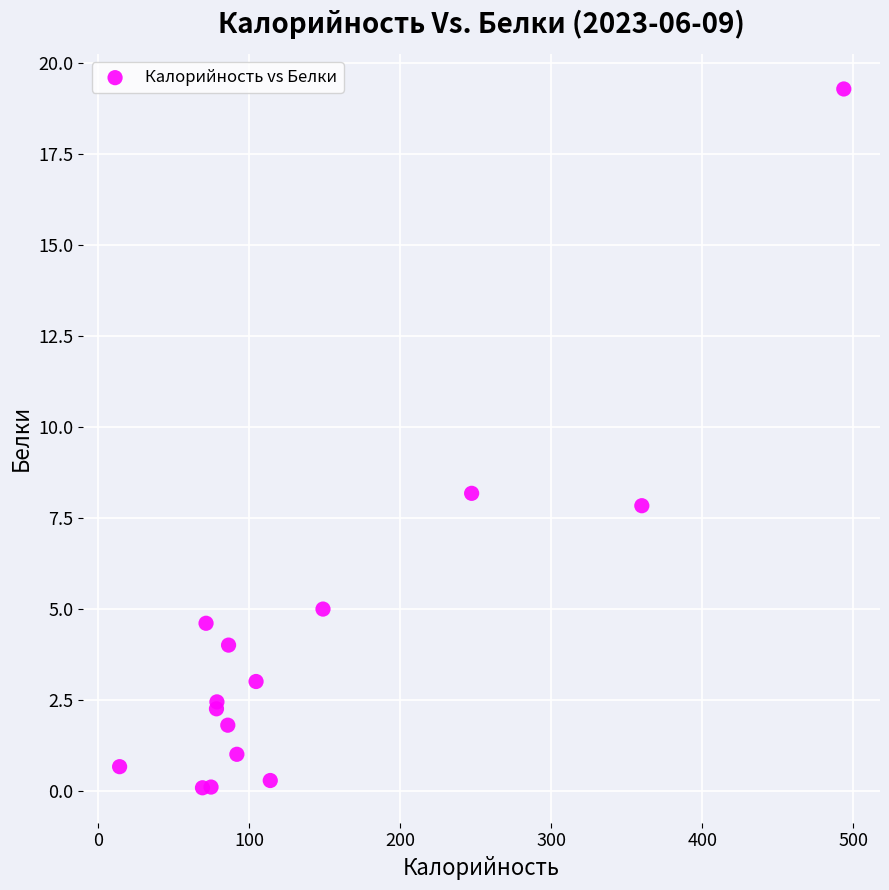

What Y value in the scatter plot is closest to 9?

8.2